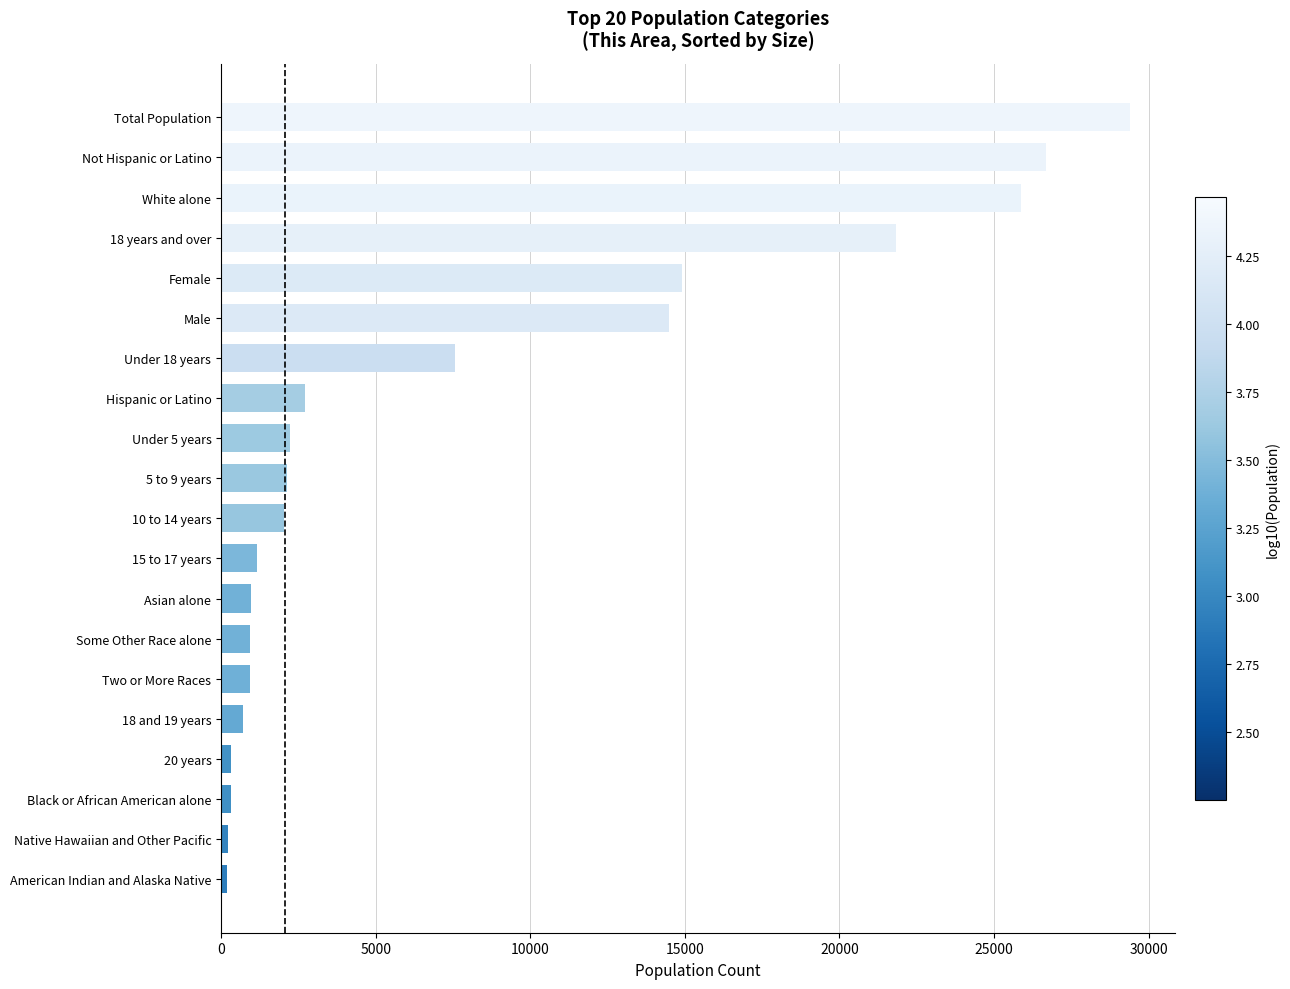

What value does the data have at Male?

14501